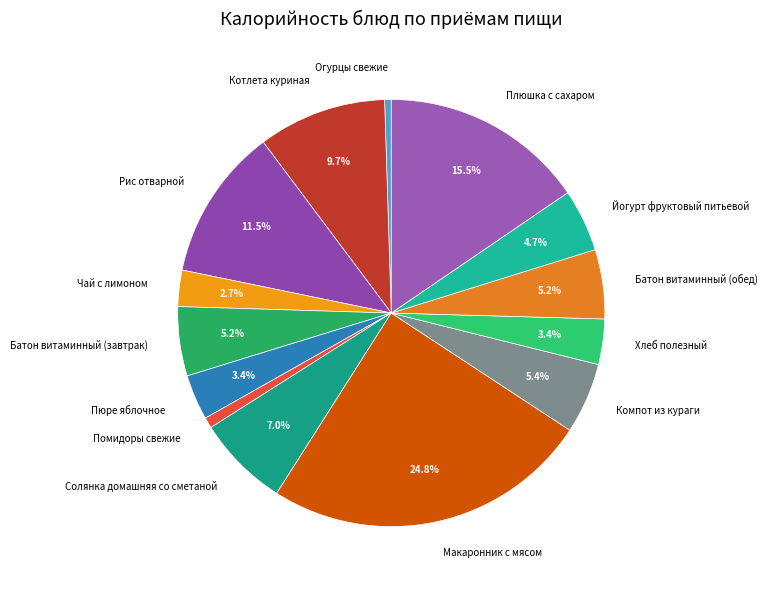

To the nearest percent, what is the average slice percentage?

7%